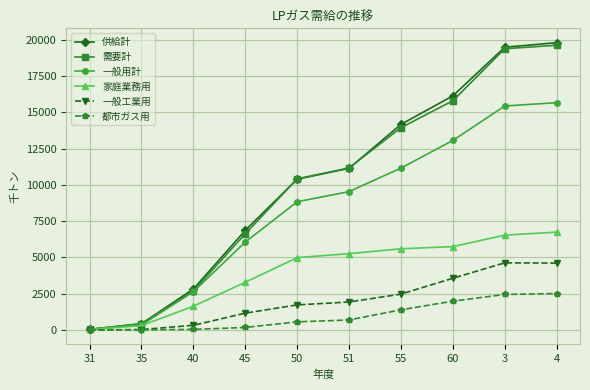

What is the label of the 2nd point from the left?

35